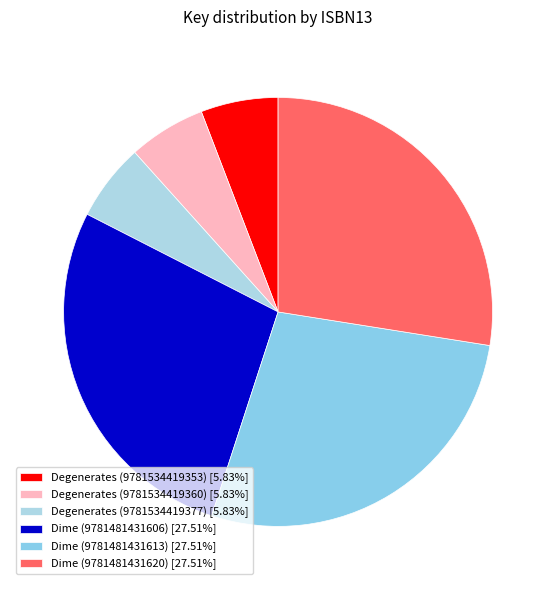

Rank the categories by value from highest to lowest.

Dime (9781481431606), Dime (9781481431613), Dime (9781481431620), Degenerates (9781534419353), Degenerates (9781534419360), Degenerates (9781534419377)